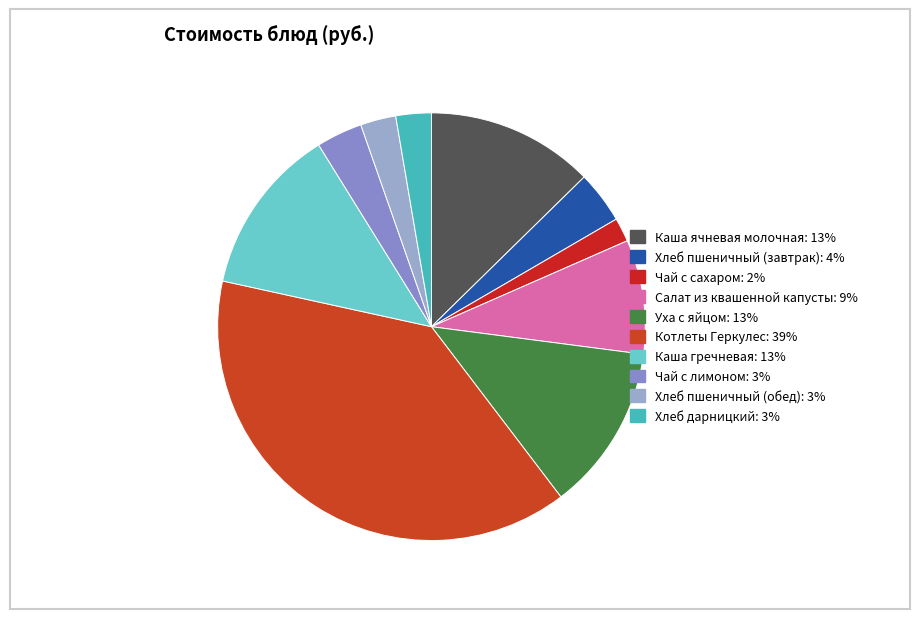

The Уха с яйцом slice represents 6% of the pie. True or false?

False